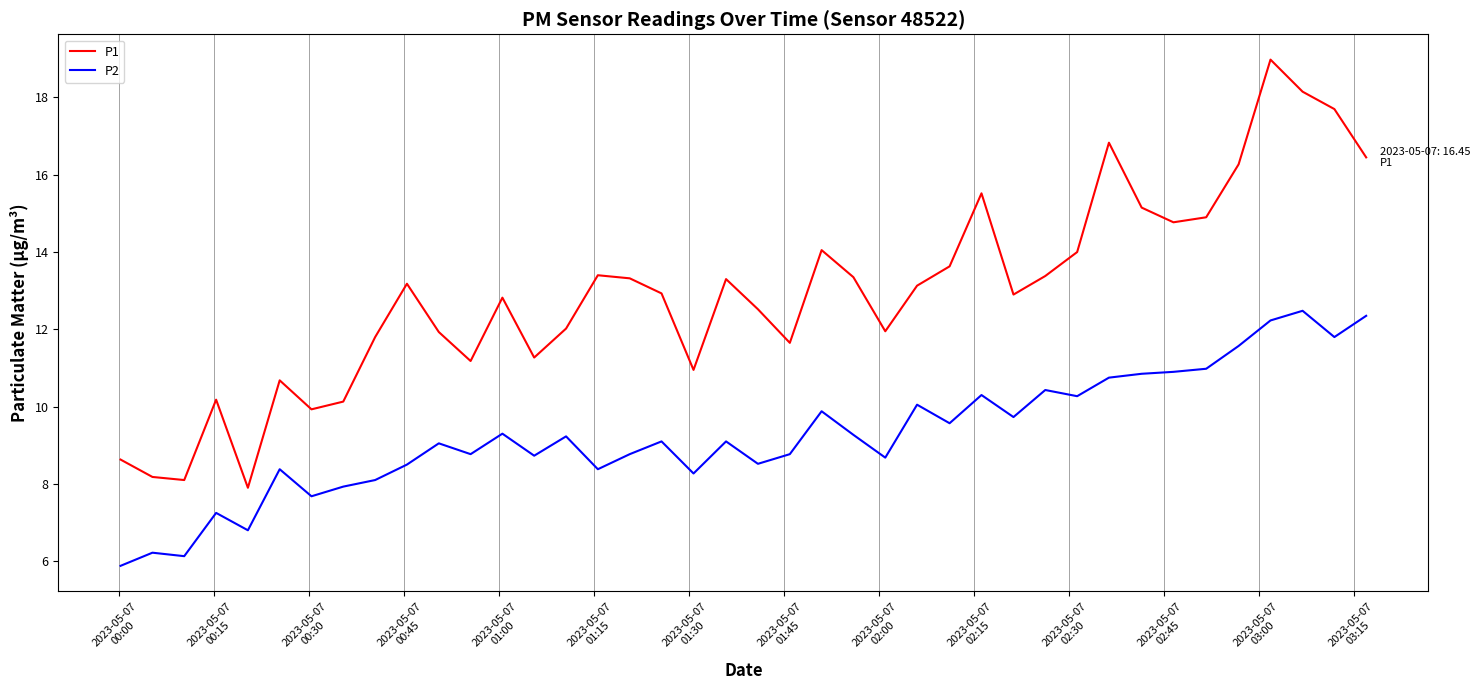

Which series has the widest spread of values?

P1